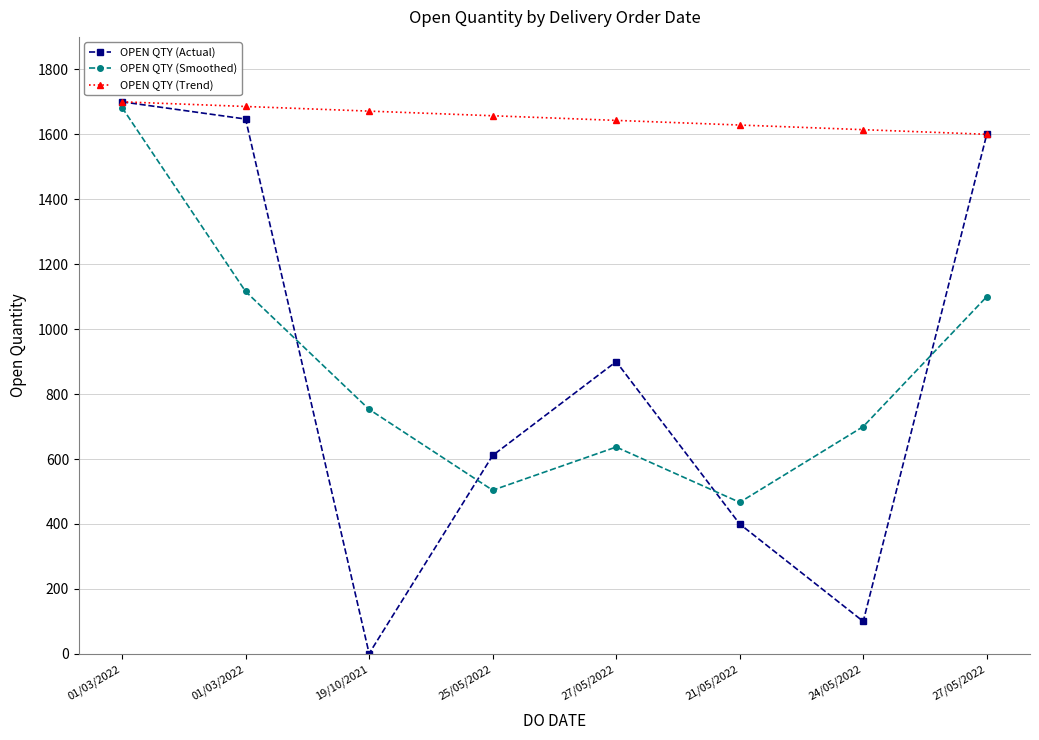

What are all the series names shown in the legend?

OPEN QTY (Actual), OPEN QTY (Smoothed), OPEN QTY (Trend)